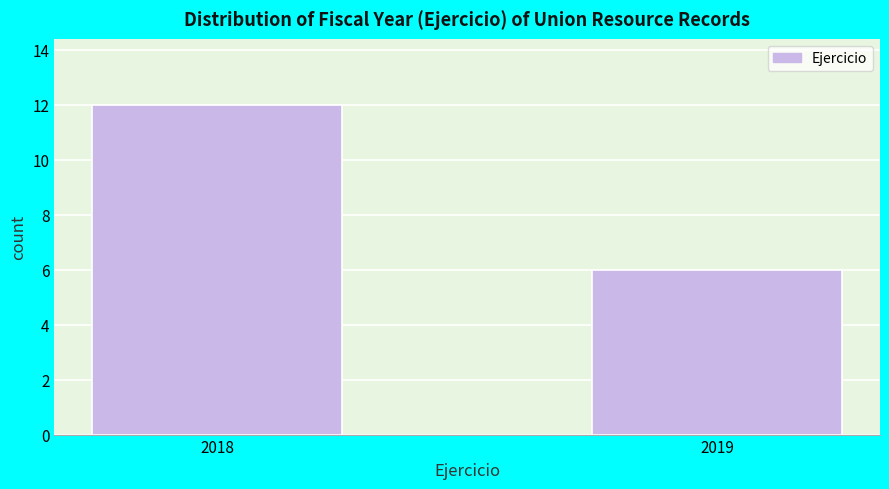

Reading left to right, what are all the values shown in this chart?

2018=12	2019=6